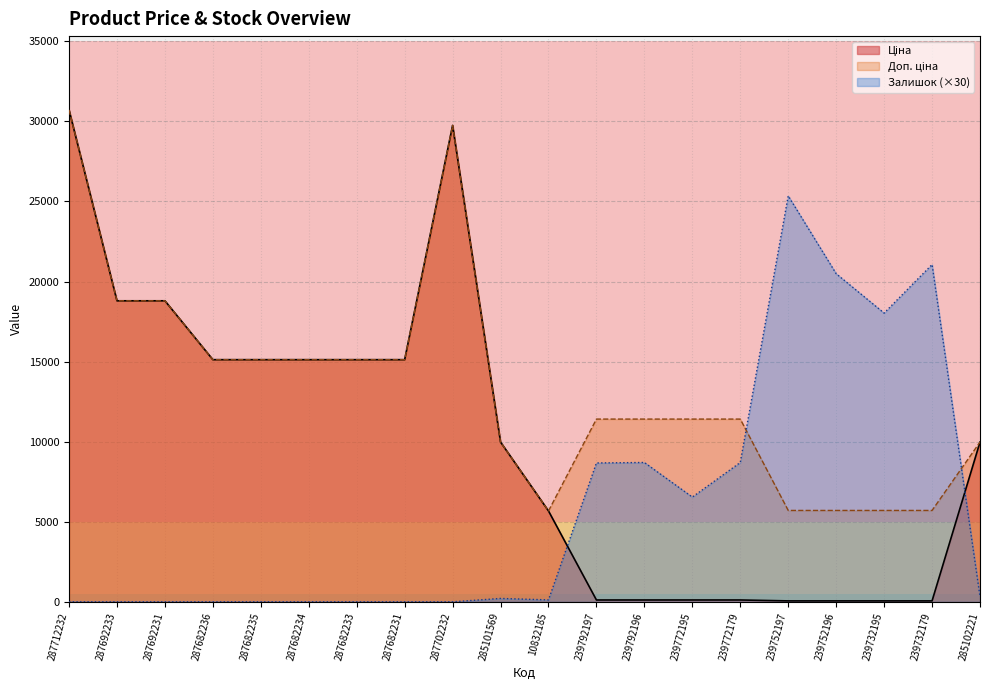

Rank the series by their maximum value, from lowest to highest.

Залишок, Ціна, Доп. ціна